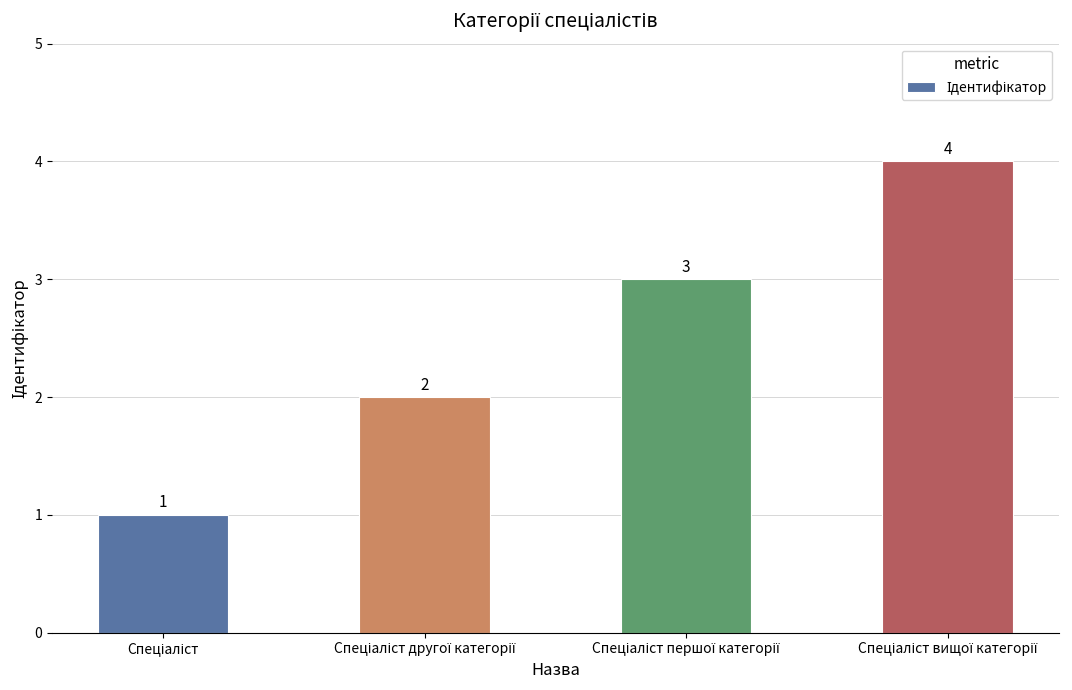

Count the values in the range 2 to 4.

3